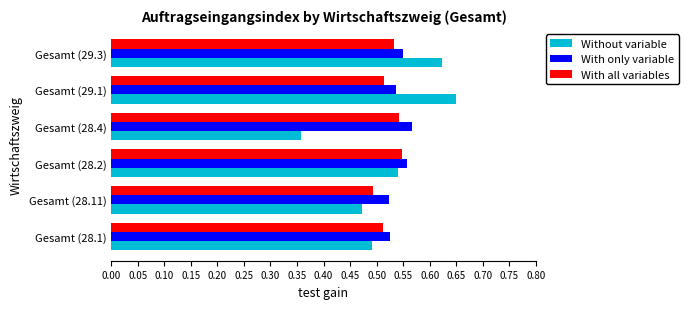

Is it true that With all variables equals 0.5 at Gesamt (28.2)?

True